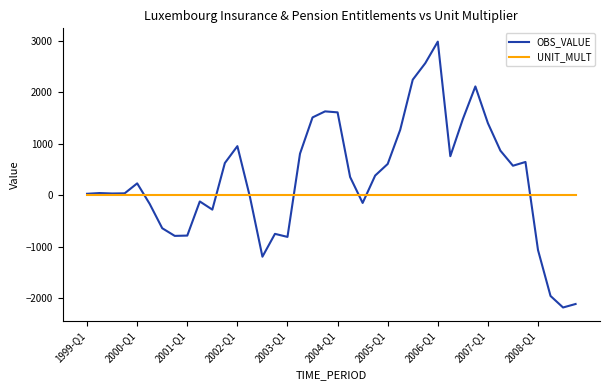

What is the difference between the maximum and minimum values in the OBS_VALUE series?

5160.3